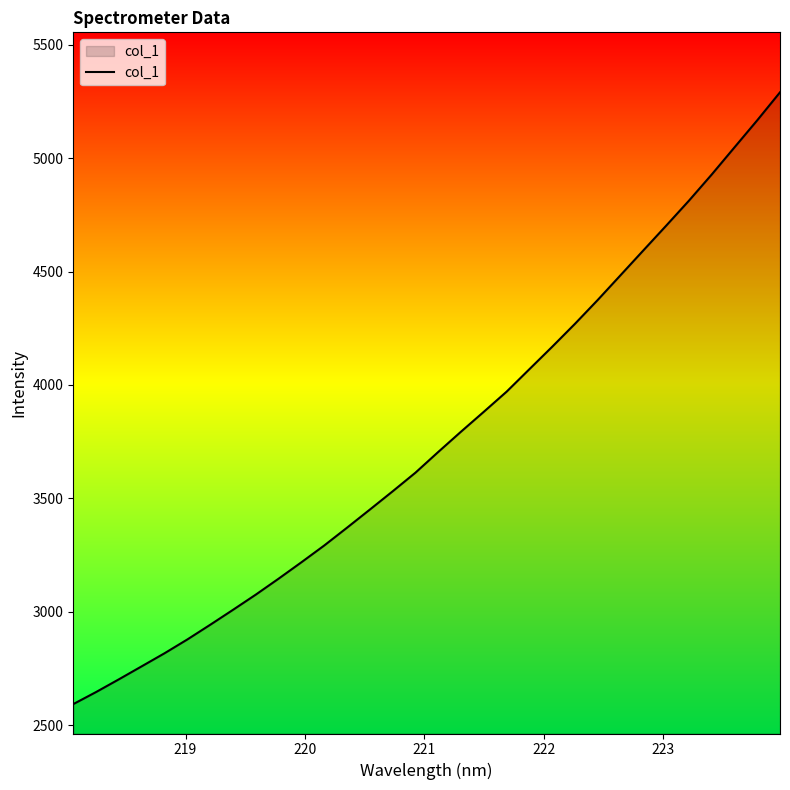

What is the difference between the maximum and minimum values?

2698.1